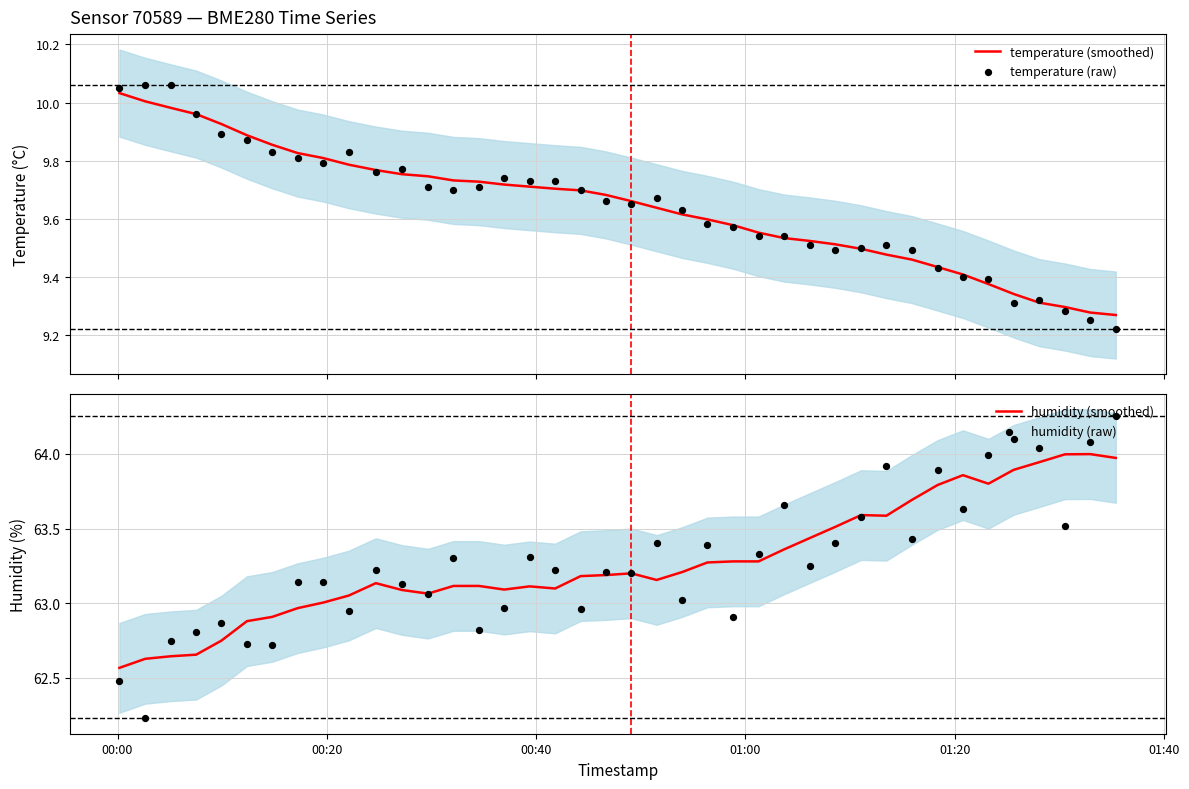

Is the value of humidity (smoothed) at 28 greater than the value of humidity (raw) at 12?

Yes